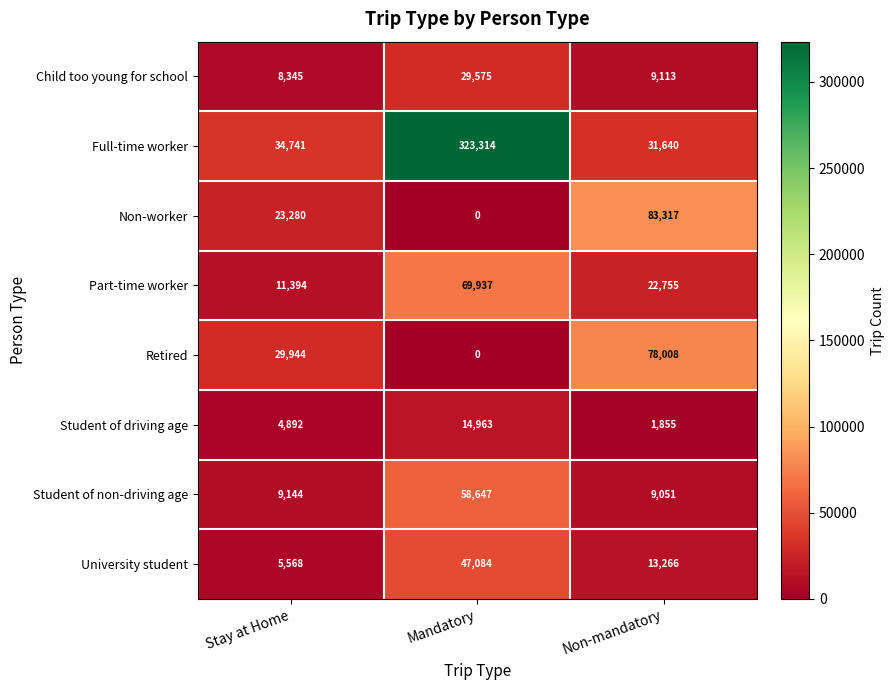

What is the sum of all Part-time worker values?

104086